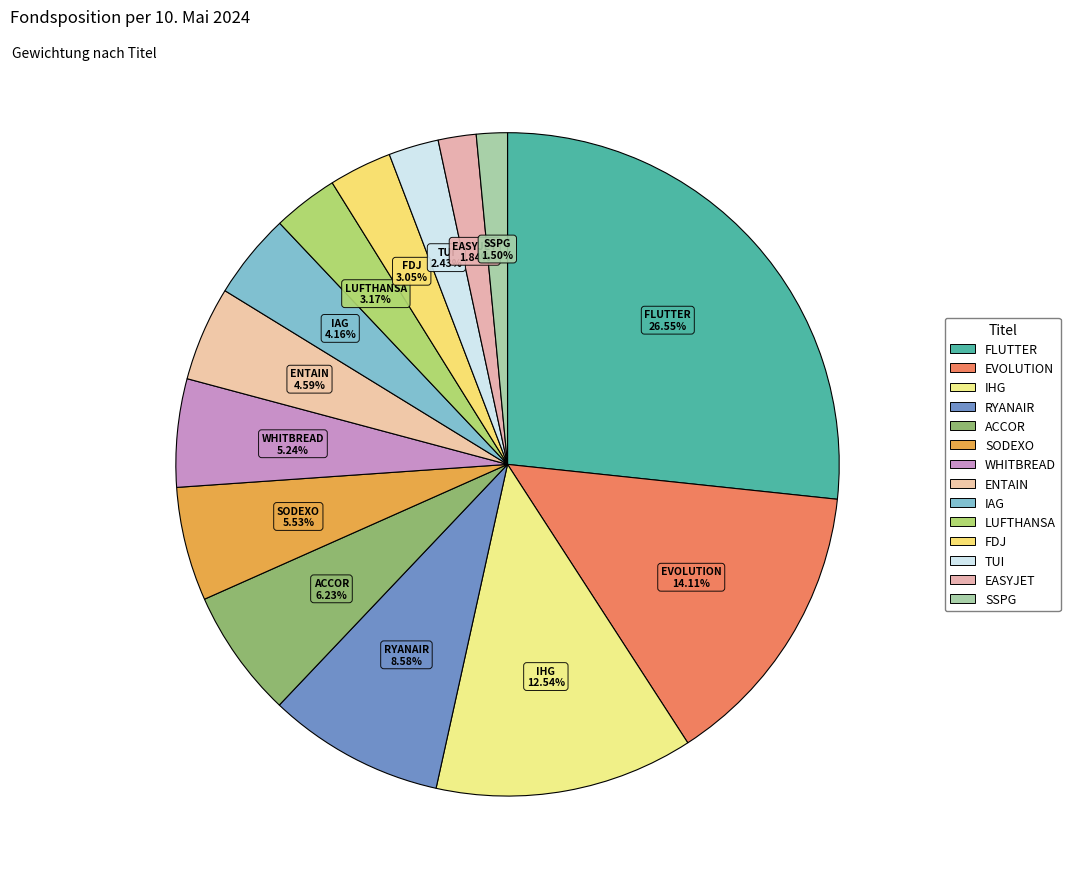

To the nearest percent, what is the combined percentage of FLUTTER ENTERTAINMENT PLC and INTERCONTINENTAL HOTELS GROUP PLC?

39%